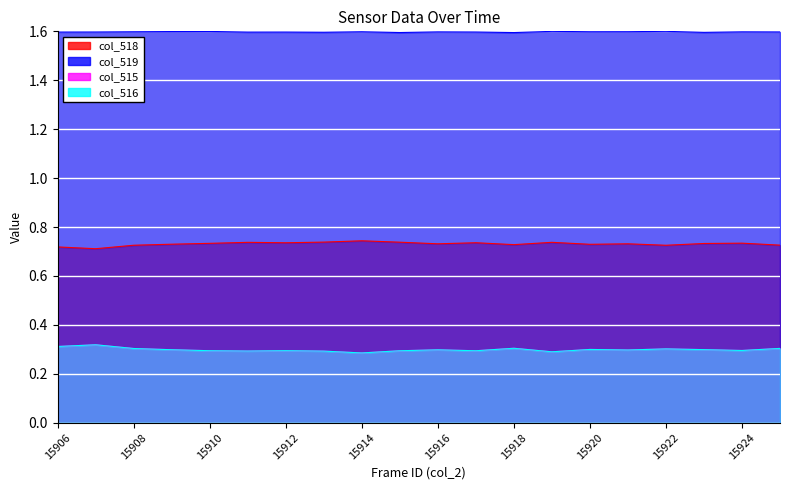

How many distinct data groups are displayed?

4